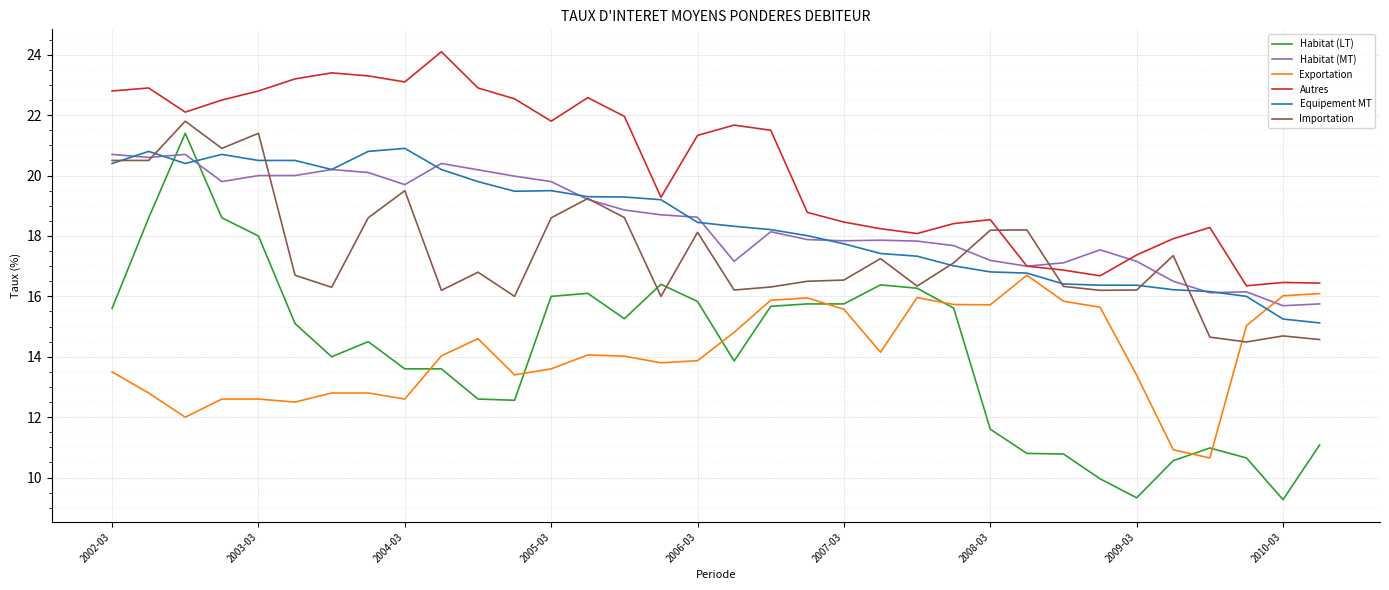

What is the greatest value displayed?

24.1